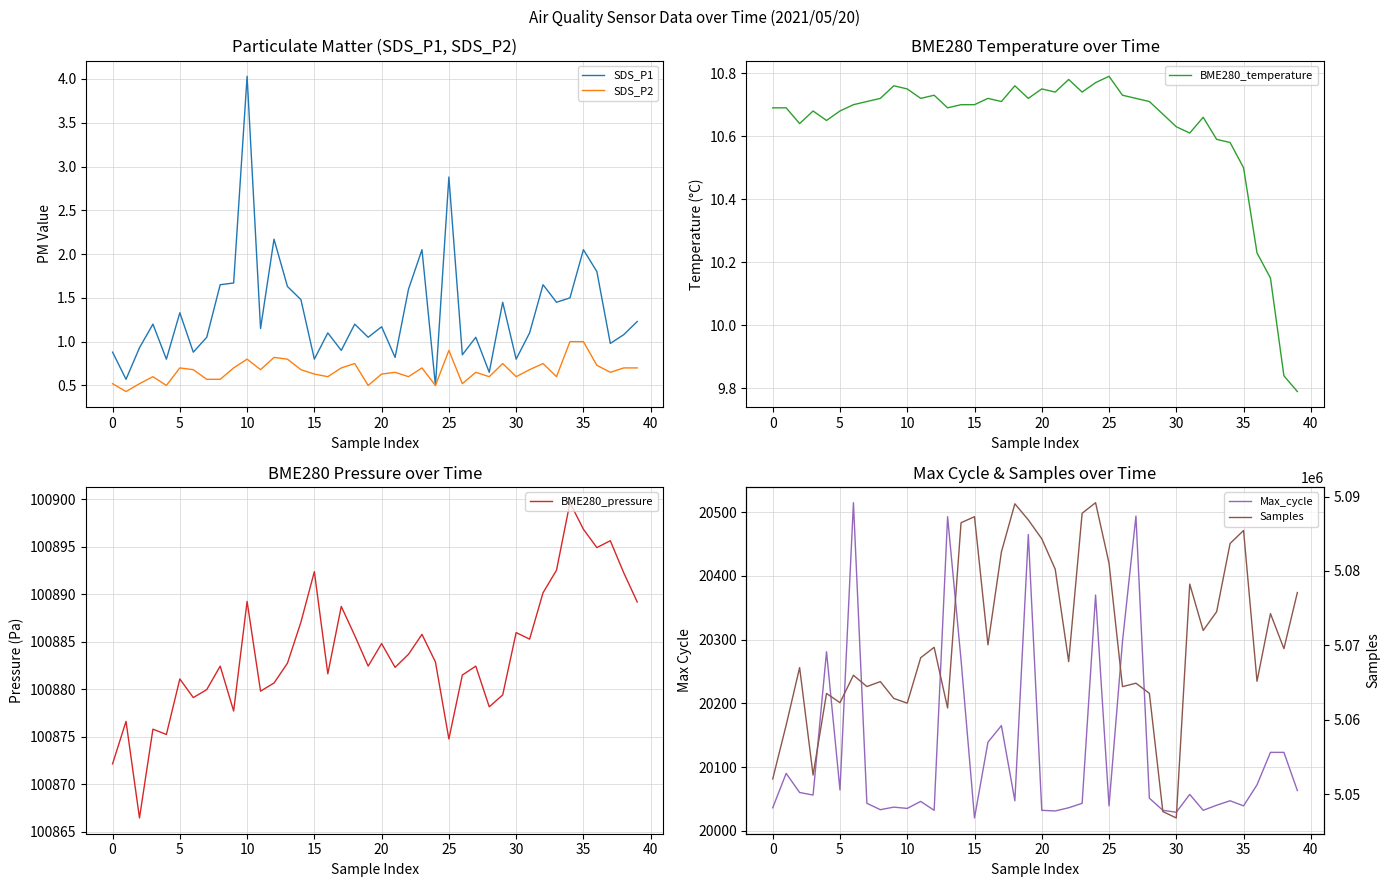

True or false: BME280_pressure has a value of 34543.1 at 18.

False